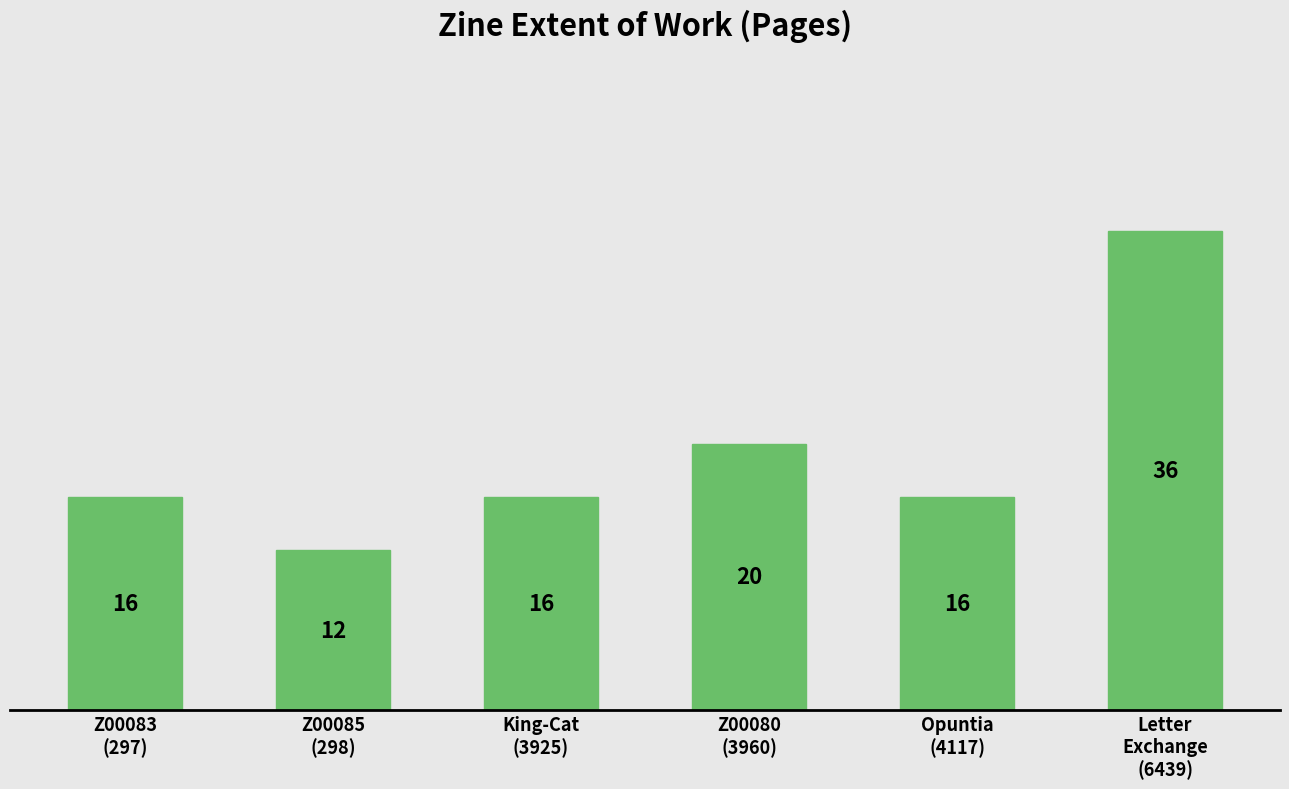

The value at Z00080
(3960) is 20. True or false?

True